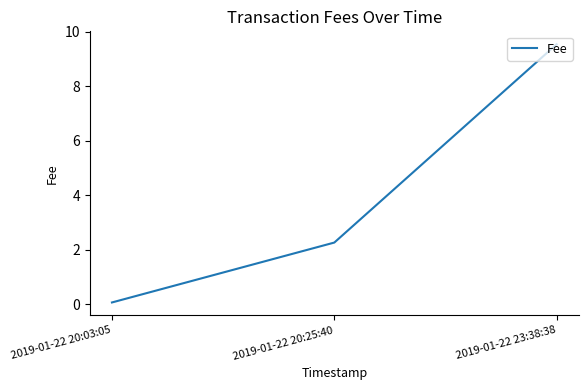

Reading left to right, transcribe all the data shown in this chart.

0.1	2.3	9.5